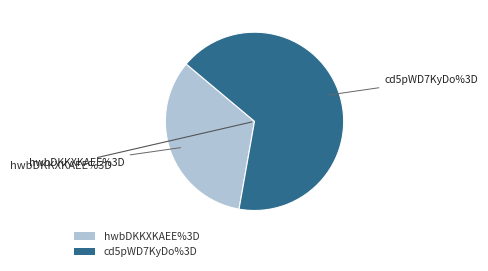

Rank the categories by value from highest to lowest.

cd5pWD7KyDo%3D, hwbDKKXKAEE%3D